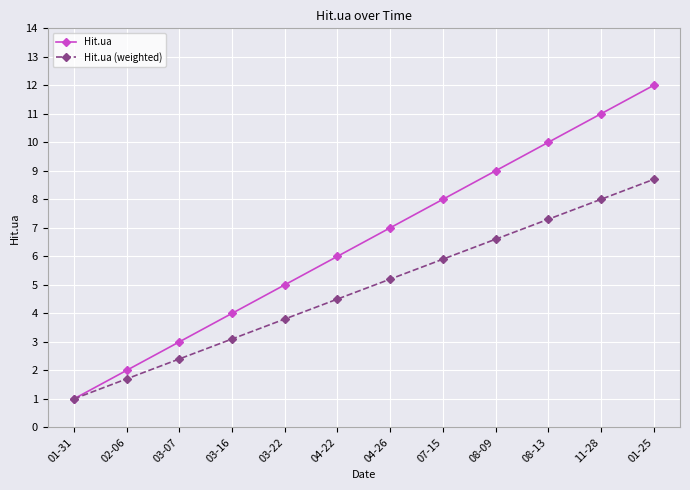

Is it true that Hit.ua equals 11.0 at 11-28?

True